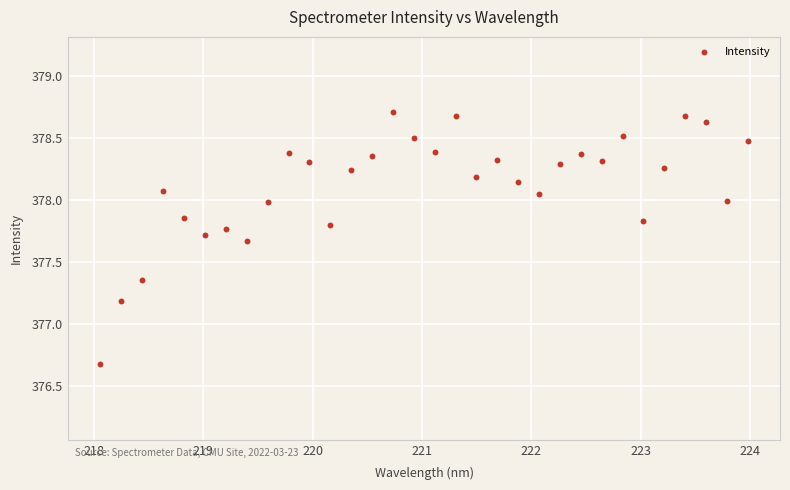

What Y value in the scatter plot is closest to 377?

377.2